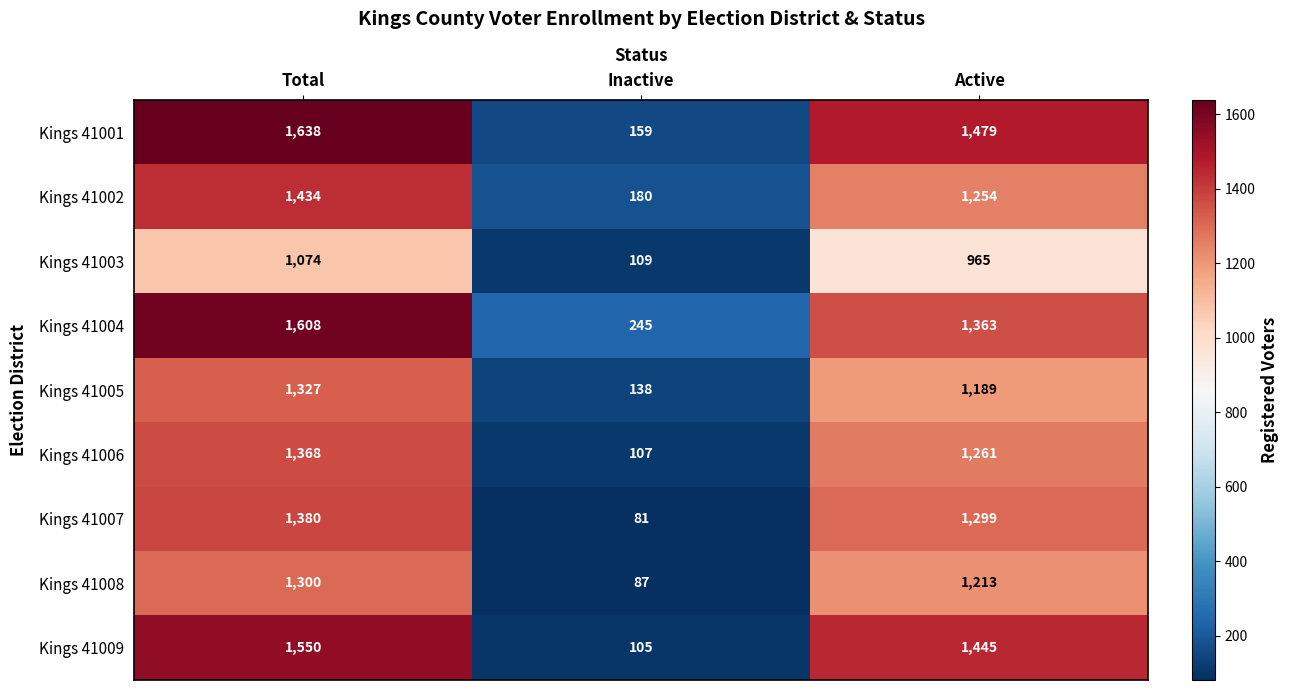

Which series has the largest total across all categories?

Kings 41001